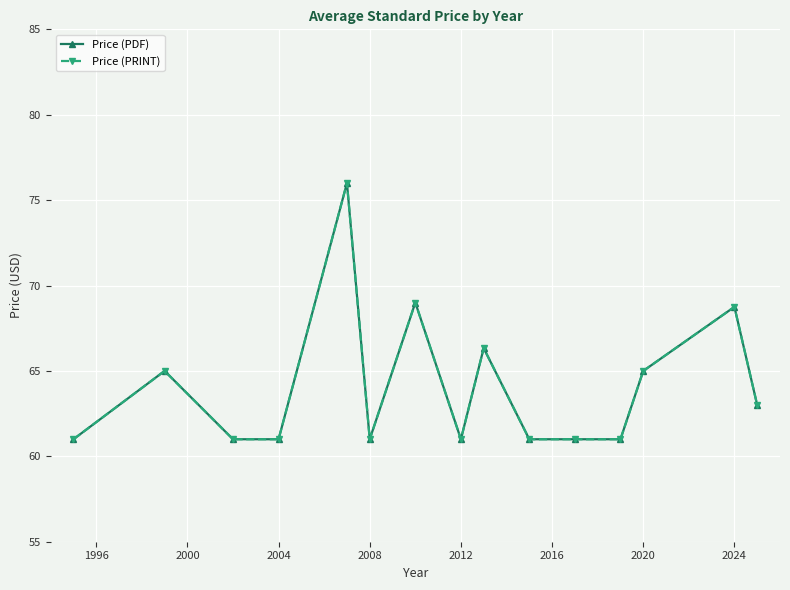

How many lines are shown in the chart?

2